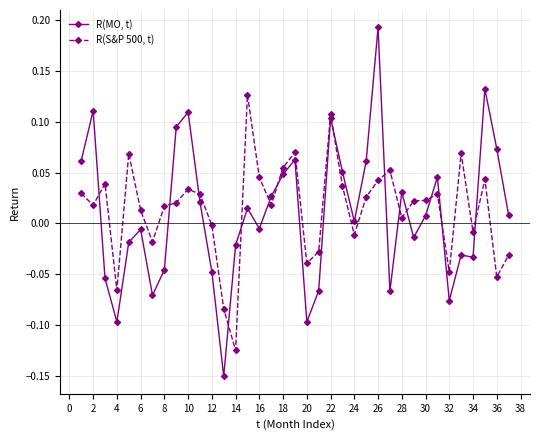

True or false: R(S&P 500, t) and R(MO, t) cross at least once.

True